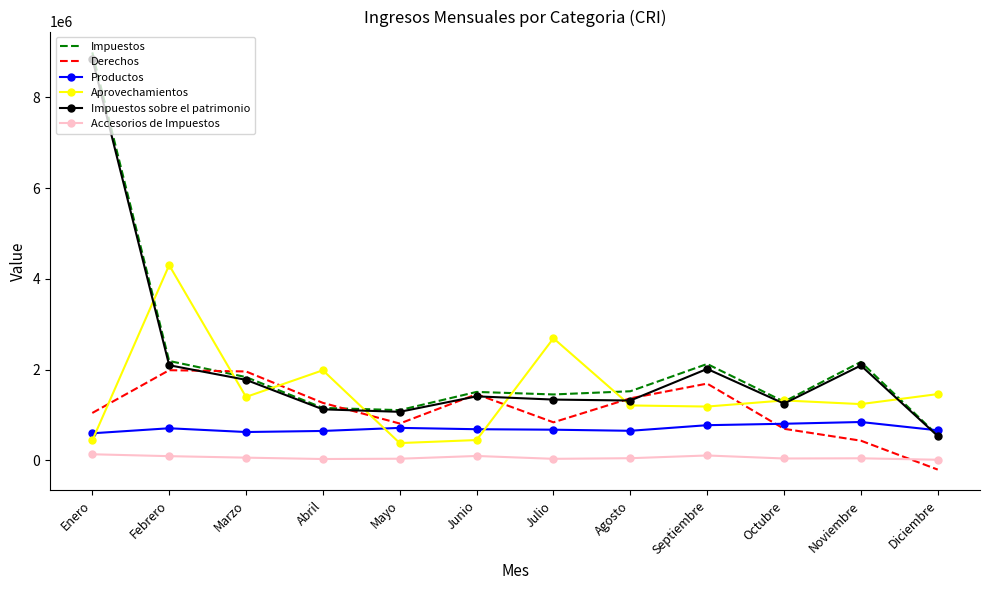

Is it true that Impuestos sobre el patrimonio equals 2036465.8 at Julio?

False